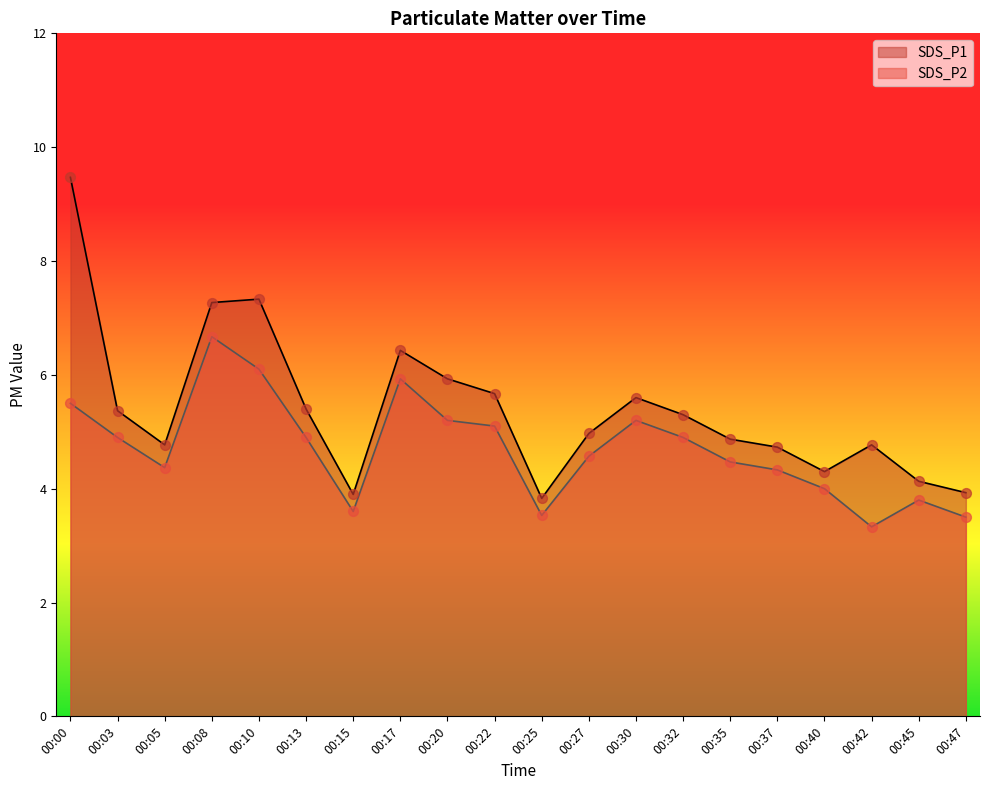

Which series has the largest total across all categories?

SDS_P1